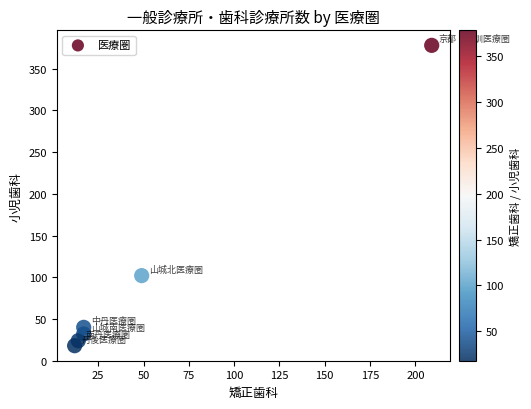

What is the range of Y values (max minus min)?

360